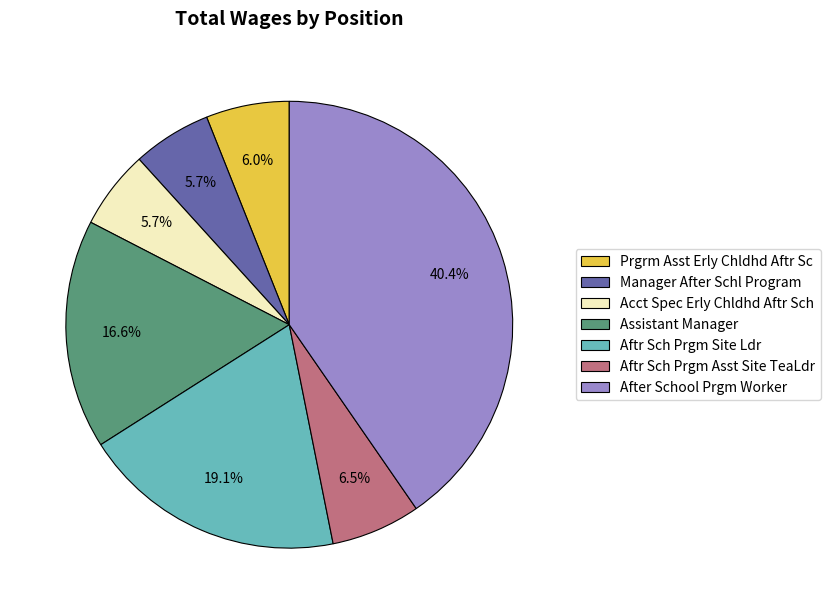

True or false: Aftr Sch Prgm Site Ldr accounts for 19% of the total.

True